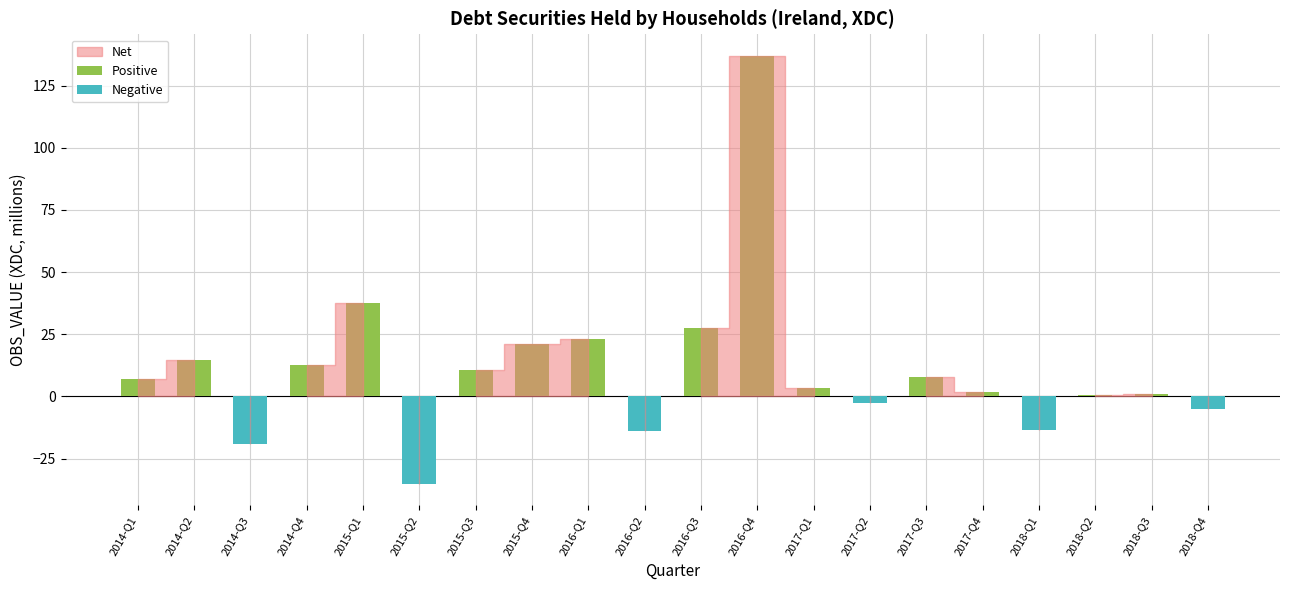

Does the chart contain any negative values?

Yes